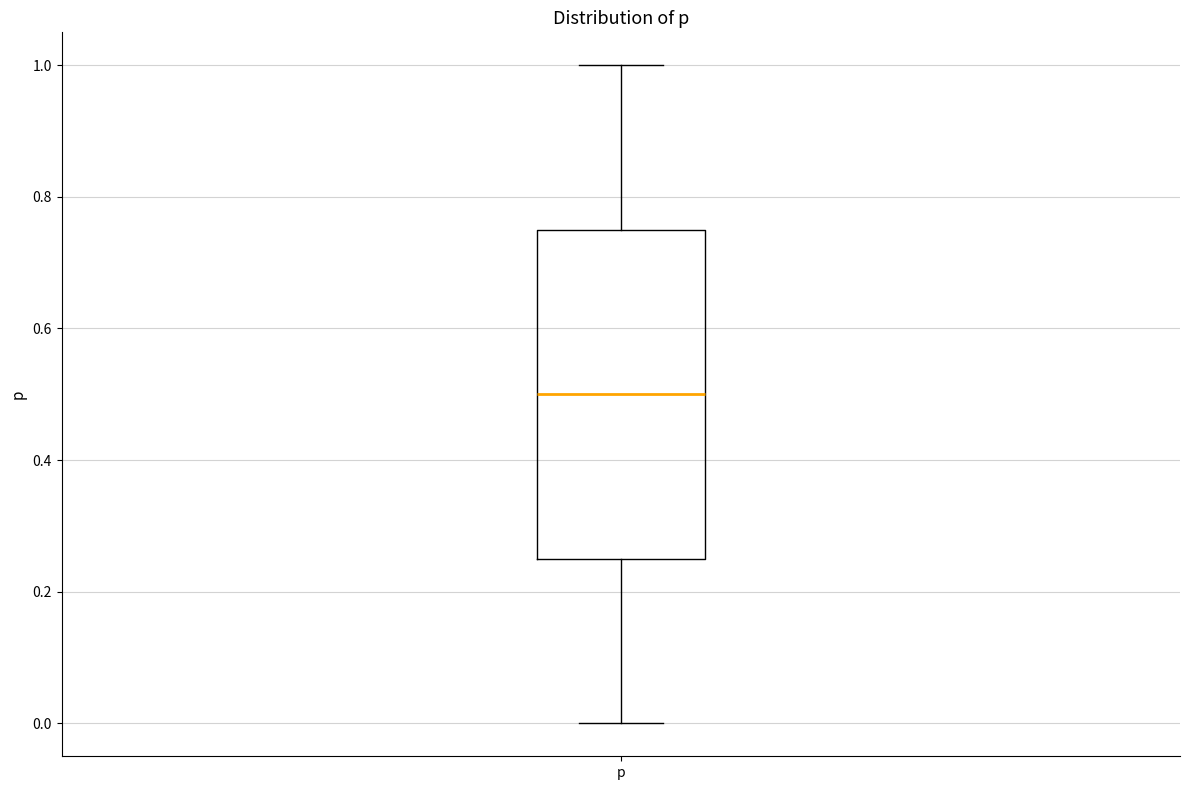

Transcribe this box plot: give where the median line is, the range the box spans, and where the two whiskers end, as read against the y-axis. The values are not printed on the chart, so give them approximately, as read against the axis.

median 0.50, box 0.26 to 0.76, whiskers 0.00 to 1.00